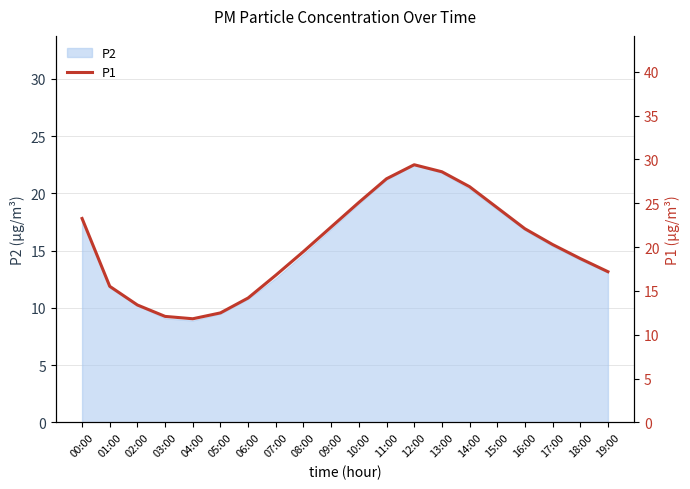

How many interior local valleys (lower than both neighbors) does the data have?

1